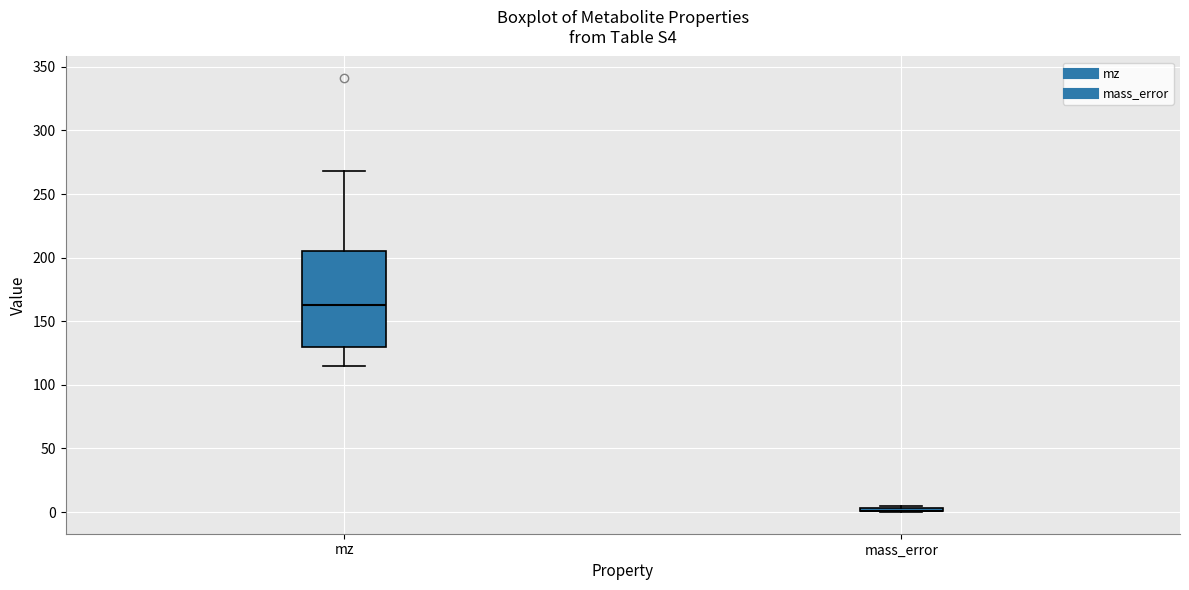

Reading left to right, read every box against the y-axis: the position of its median line, the range the box covers, and the ends of its whiskers. The values are not printed on the chart, so give them approximately, as read against the axis.

mz: median 165, box 130 to 205, whiskers 115 to 270
mass_error: box collapsed to a line at 0, whiskers 0 to 5